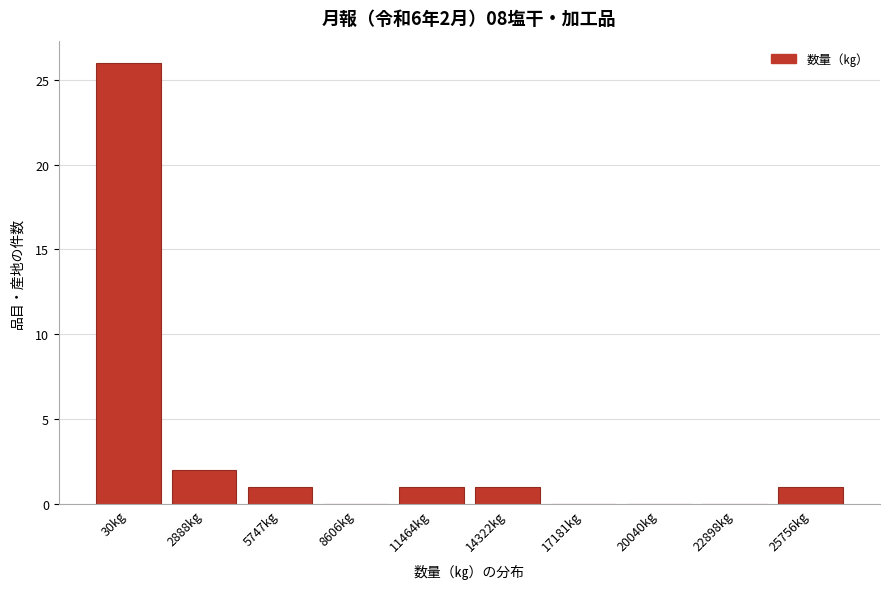

Reading left to right, extract all data points from this chart.

30kg=26	2888kg=2	5747kg=1	8606kg=0	11464kg=1	14322kg=1	17181kg=0	20040kg=0	22898kg=0	25756kg=1